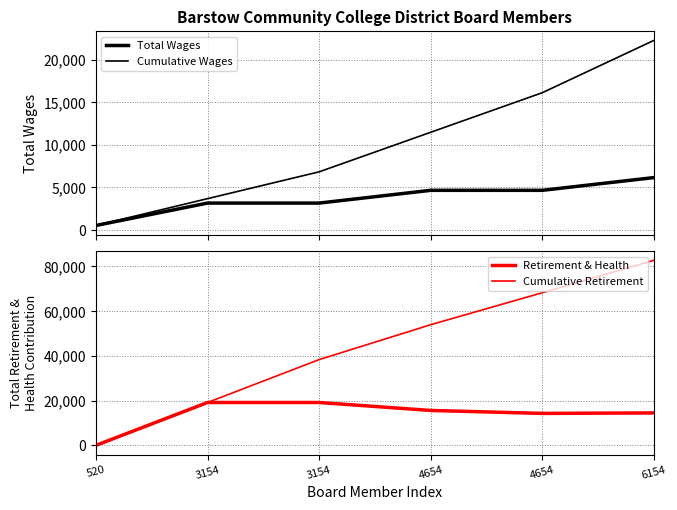

Between 3154 and 4654, which series saw the biggest shift?

Cumulative Retirement